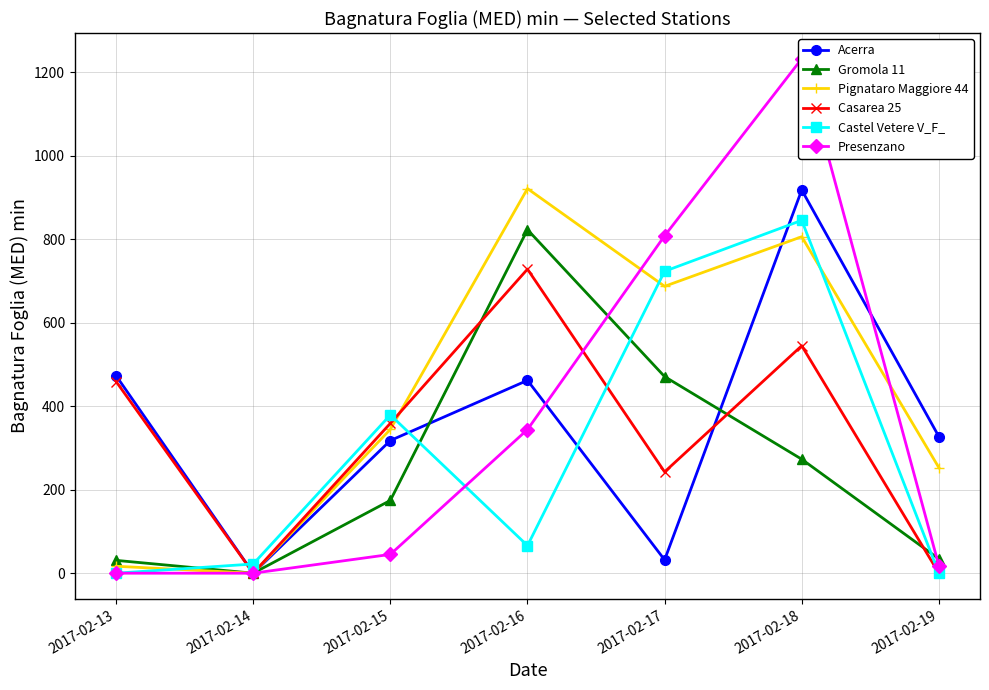

At which category is the sum across all series the highest?

2017-02-18